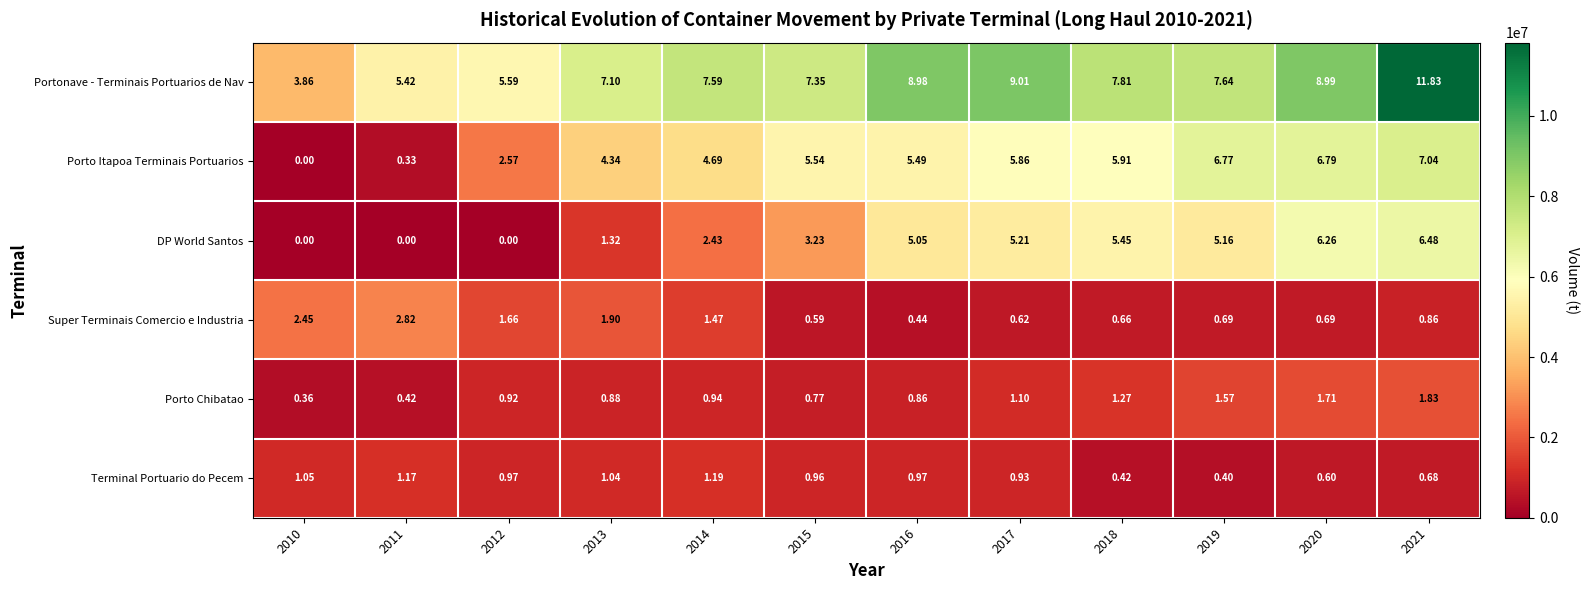

What is the total value across all series at 2017?

22.7